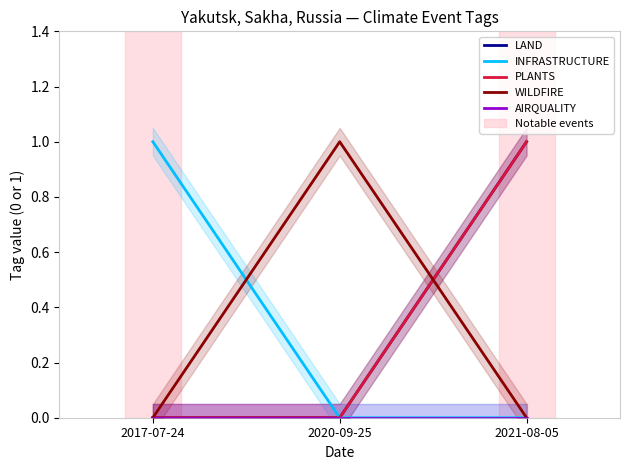

Is the value of INFRASTRUCTURE at 2017-07-24 greater than the value of LAND at 2021-08-05?

No